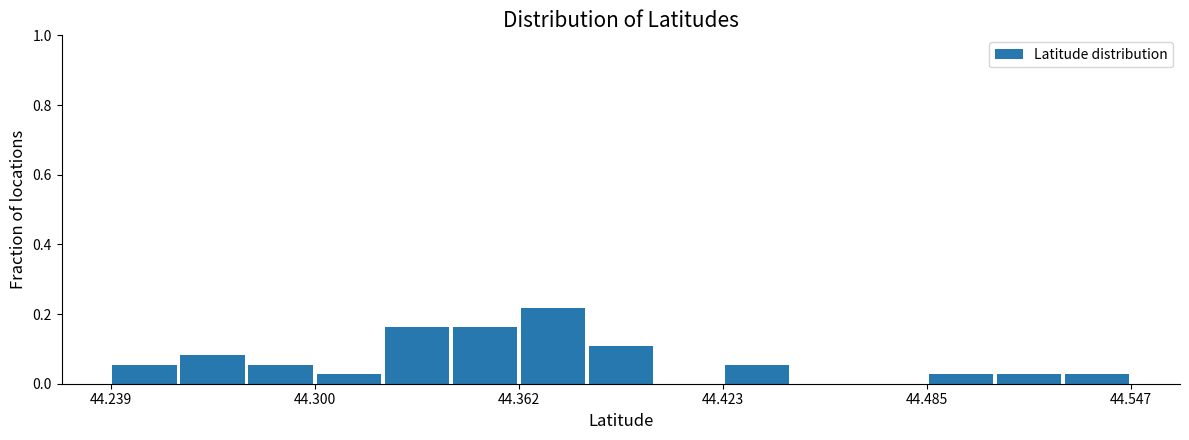

Read against the x-axis, roughly where is the centre of the tallest bar?

44.37